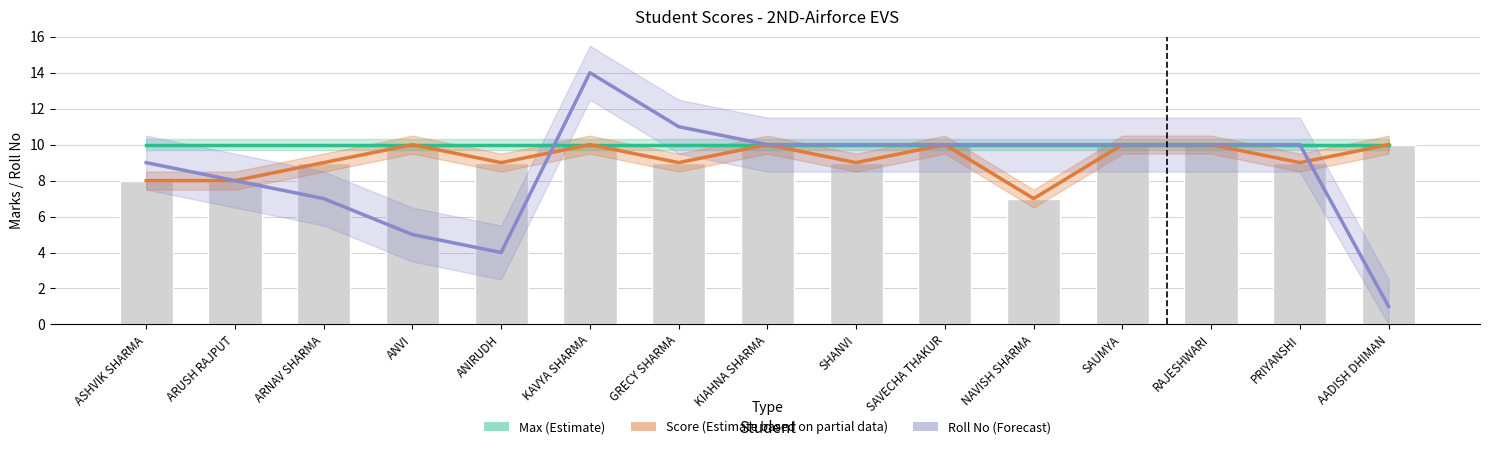

At which label does Max (Estimate) reach its peak?

ASHVIK SHARMA